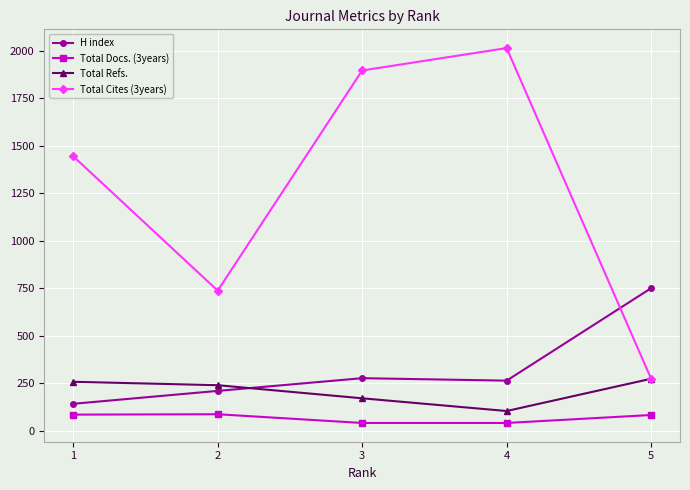

What are all the series names shown in the legend?

H index, Total Docs. (3years), Total Refs., Total Cites (3years)